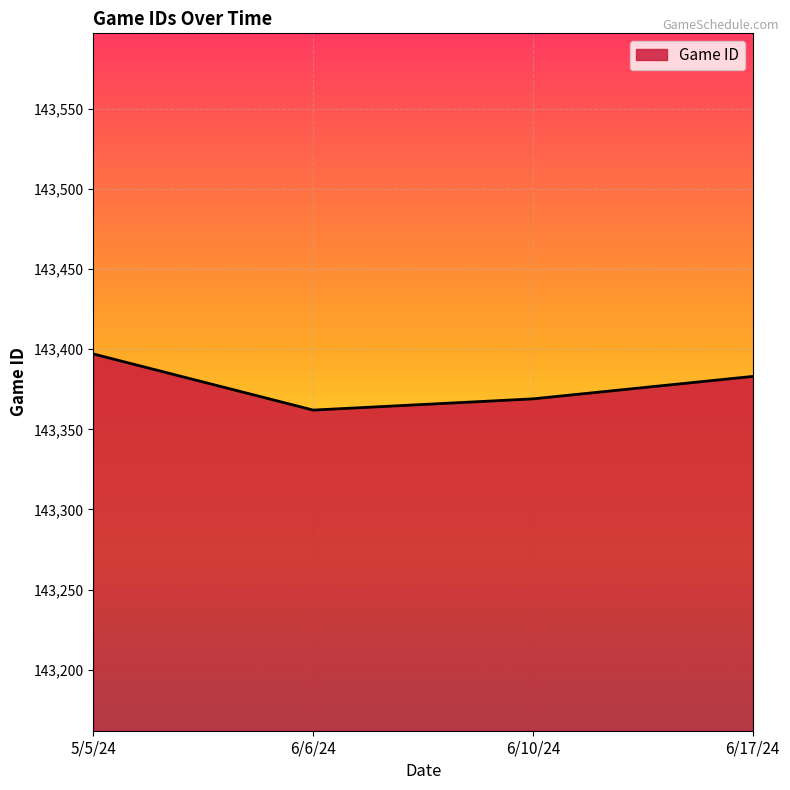

What is the difference between the values at 5/5/24 and 6/6/24?

35